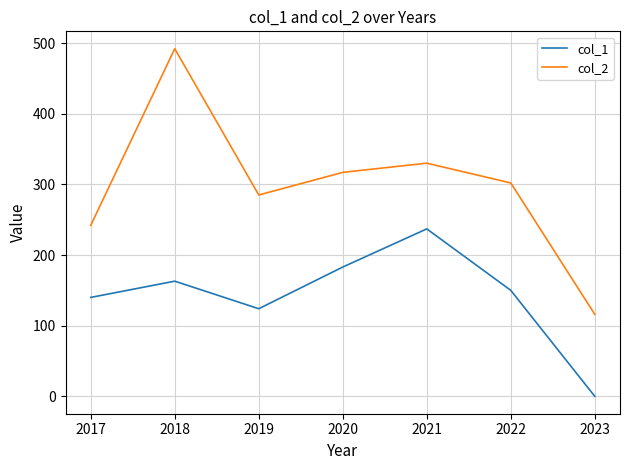

Is the value of col_1 at 2020 greater than the value of col_2 at 2018?

No